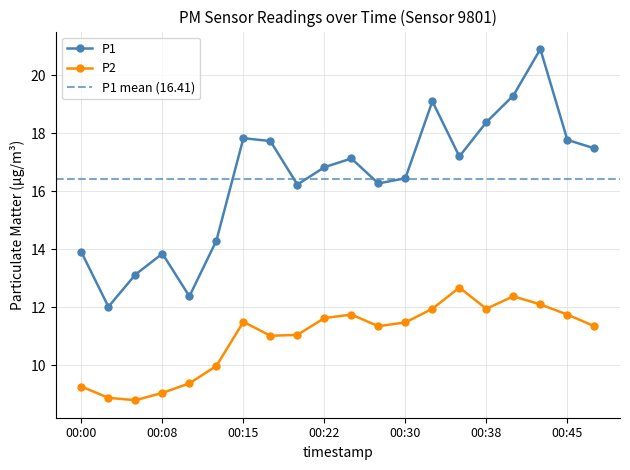

Where does the P1 series first go above 17?

00:15